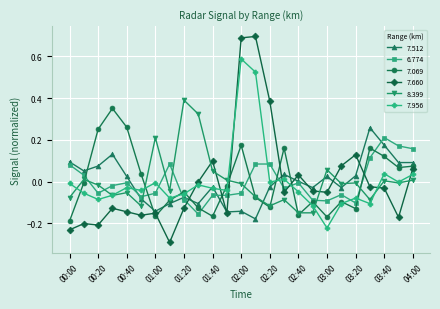

How many times do 7.512 and 8.399 cross each other?

4